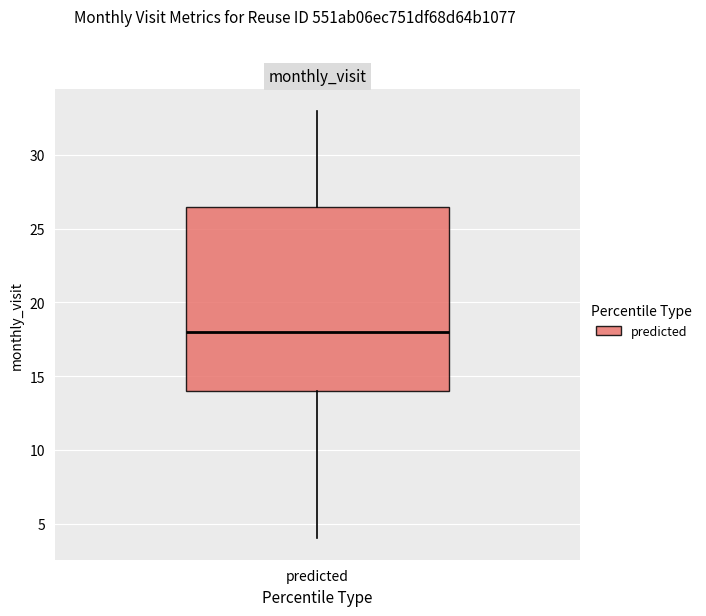

Transcribe this box plot: give where the median line is, the range the box spans, and where the two whiskers end, as read against the y-axis. The values are not printed on the chart, so give them approximately, as read against the axis.

median 18.0, box 14.0 to 26.5, whiskers 4.0 to 33.0